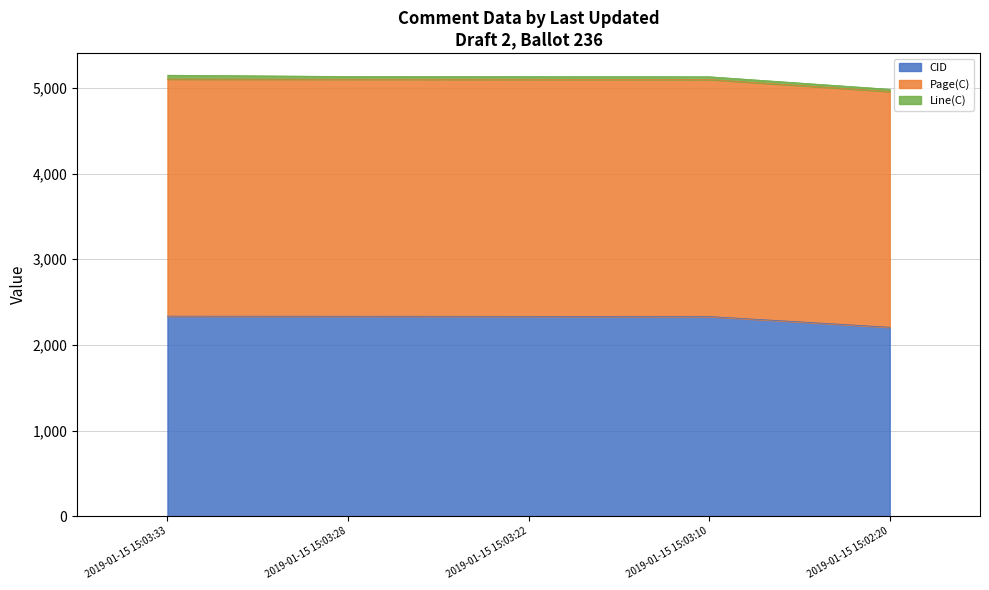

What is the difference between the maximum and minimum values in the CID series?

129